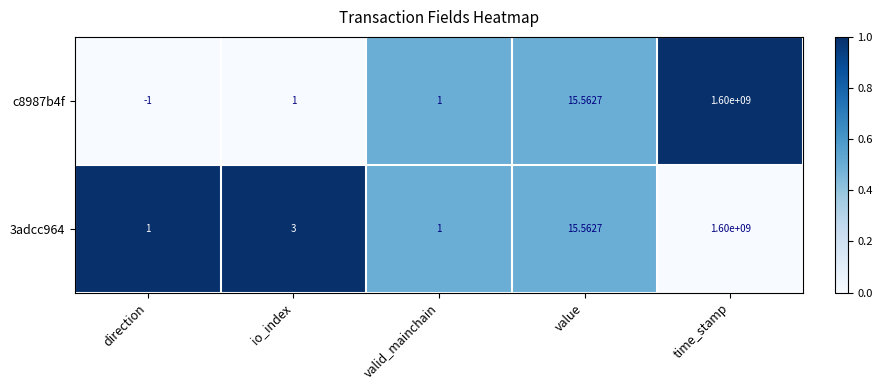

What is the total value across all series at io_index?

4.0